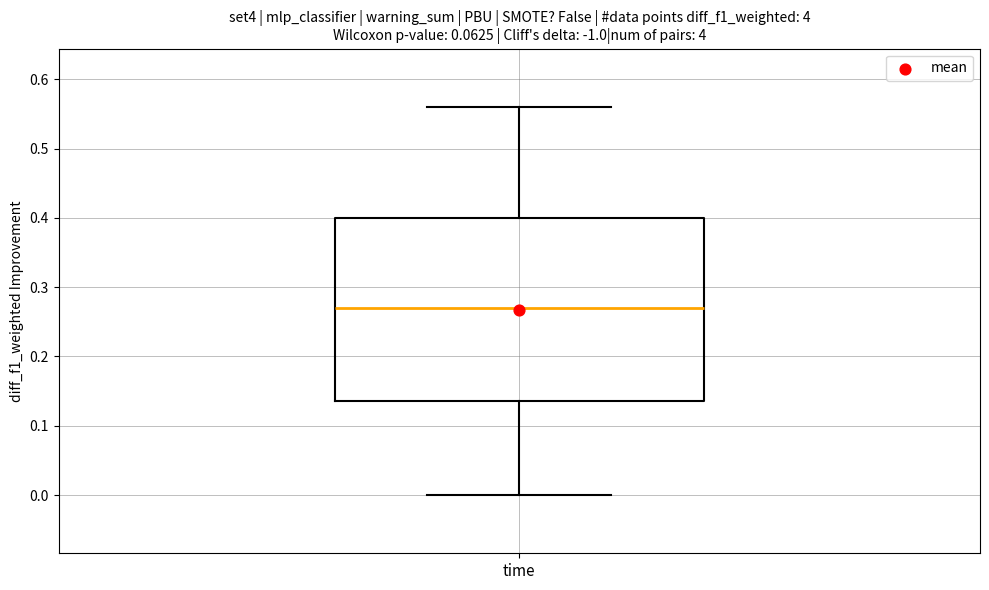

Read this box plot against the y-axis: the position of the median line, the range covered by the box, and the ends of both whiskers. The values are not printed on the chart, so give them approximately, as read against the axis.

median 0.27, box 0.14 to 0.40, whiskers 0.00 to 0.56